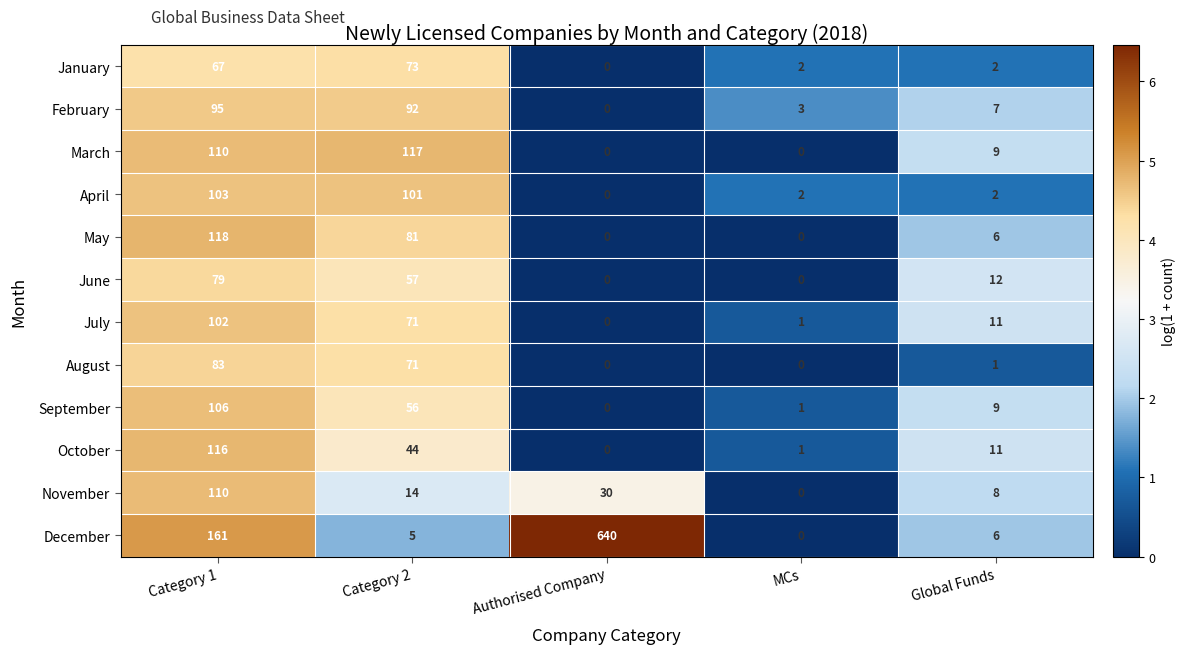

What is the total value across all series at MCs?

10